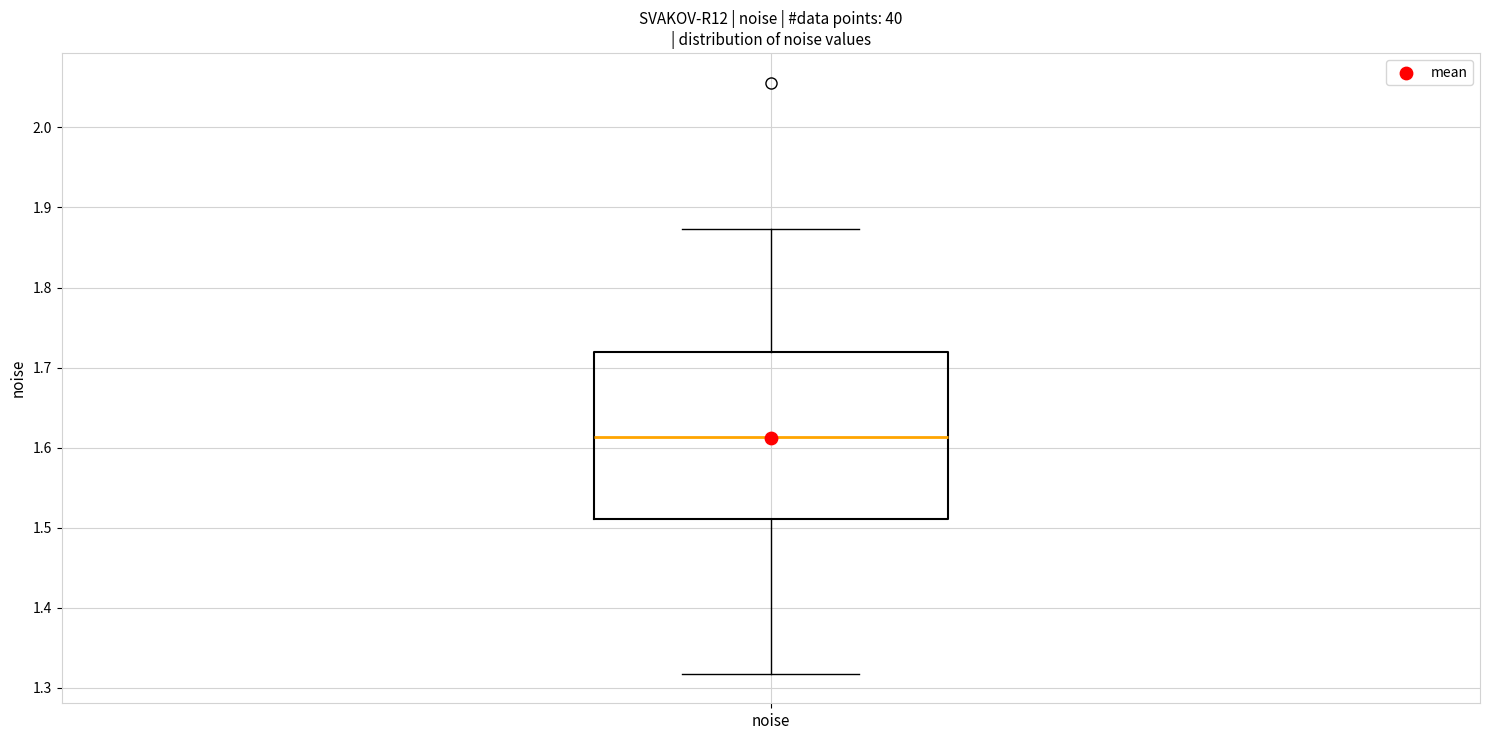

Where does the upper whisker of the box for noise end on the y-axis? The values are not printed on the chart, so give them approximately, as read against the axis.

1.87